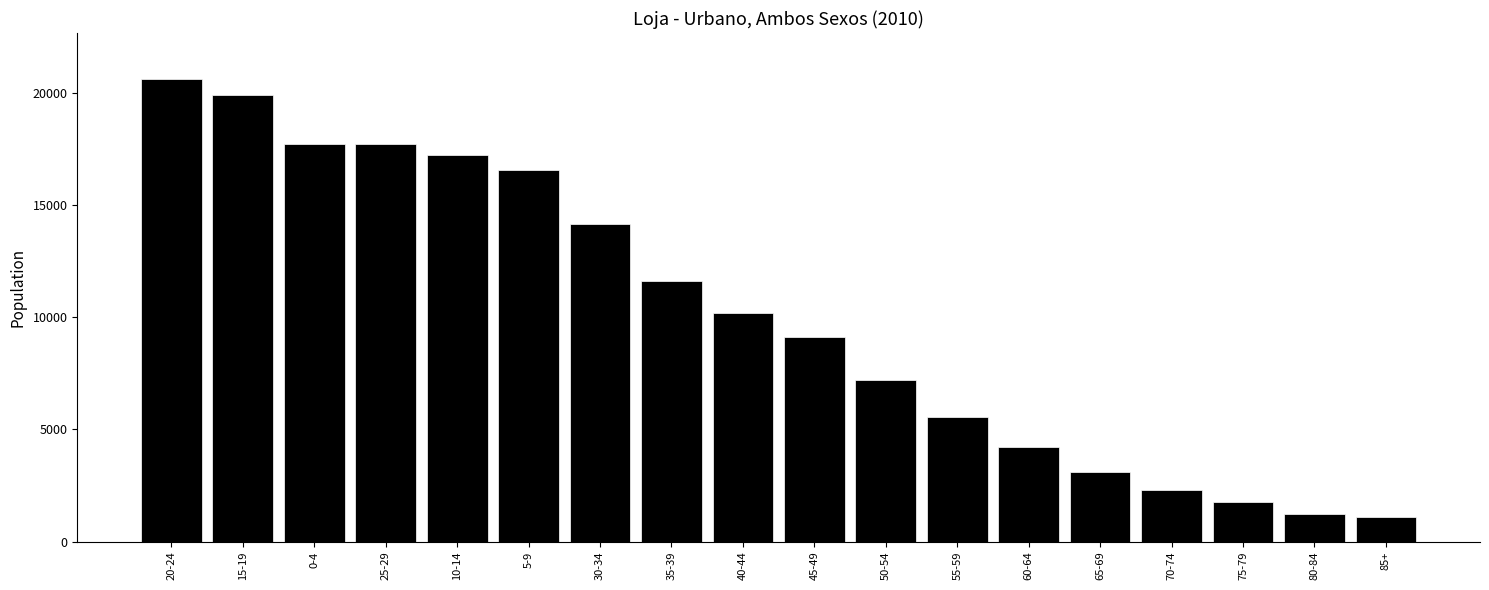

Is it true that the value at 65-69 is 3093?

True